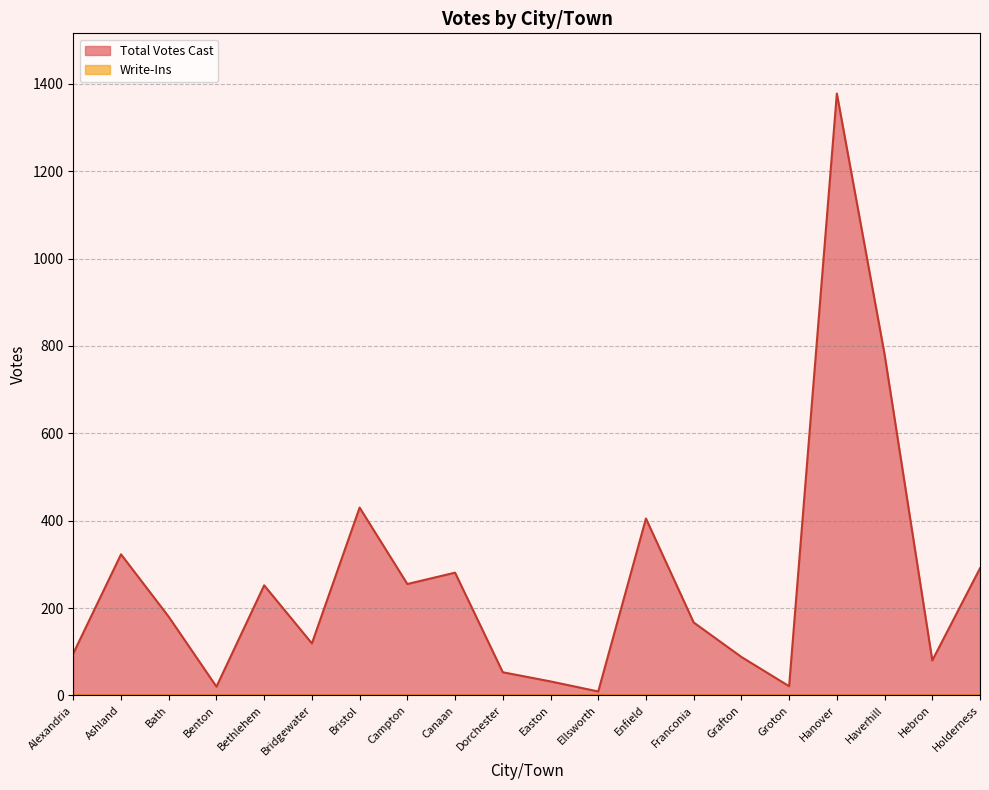

Reading right to left, what are all the values shown in this chart?

Holderness=291	Hebron=80	Haverhill=781	Hanover=1378	Groton=21	Grafton=88	Franconia=167	Enfield=405	Ellsworth=9	Easton=32	Dorchester=53	Canaan=281	Campton=255	Bristol=430	Bridgewater=119	Bethlehem=252	Benton=20	Bath=180	Ashland=323	Alexandria=96